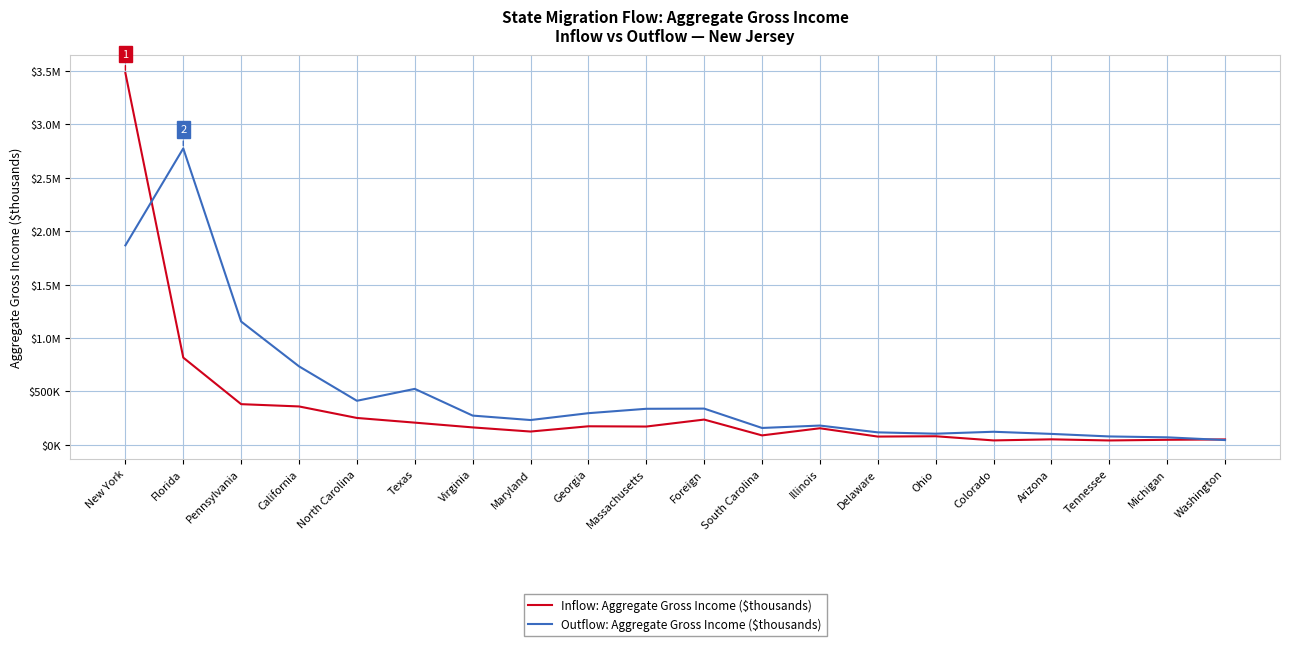

What is the label of the 16th point from the left?

Colorado